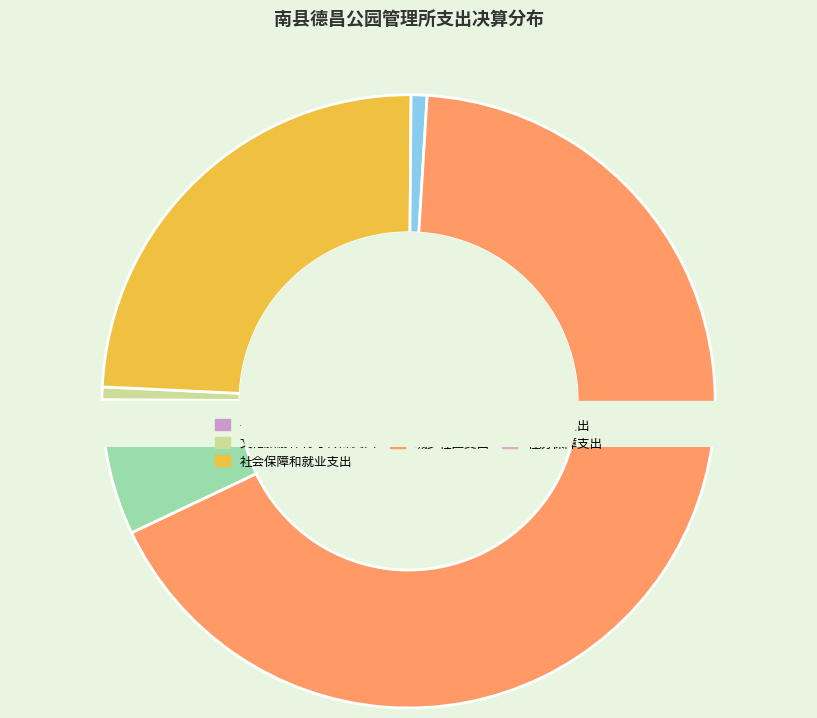

To the nearest percent, what is the combined percentage of 社会保障和就业支出 and 城乡社区支出?

91%